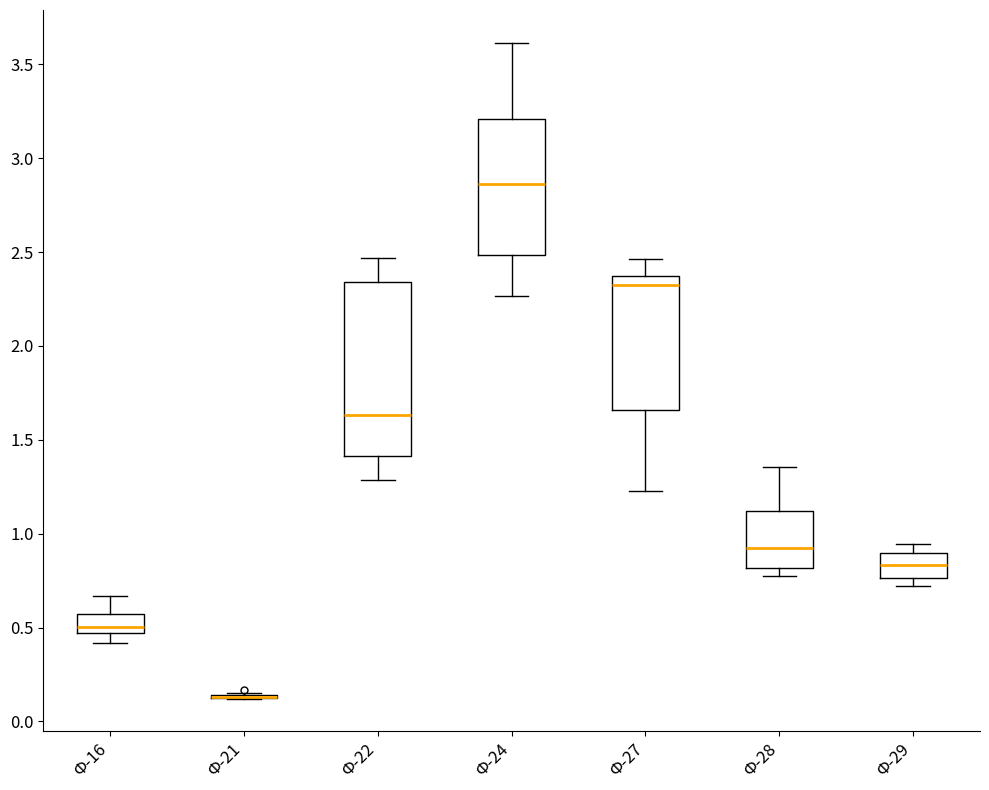

Where does the lower whisker of the box for Ф-22 end on the y-axis? The values are not printed on the chart, so give them approximately, as read against the axis.

1.30